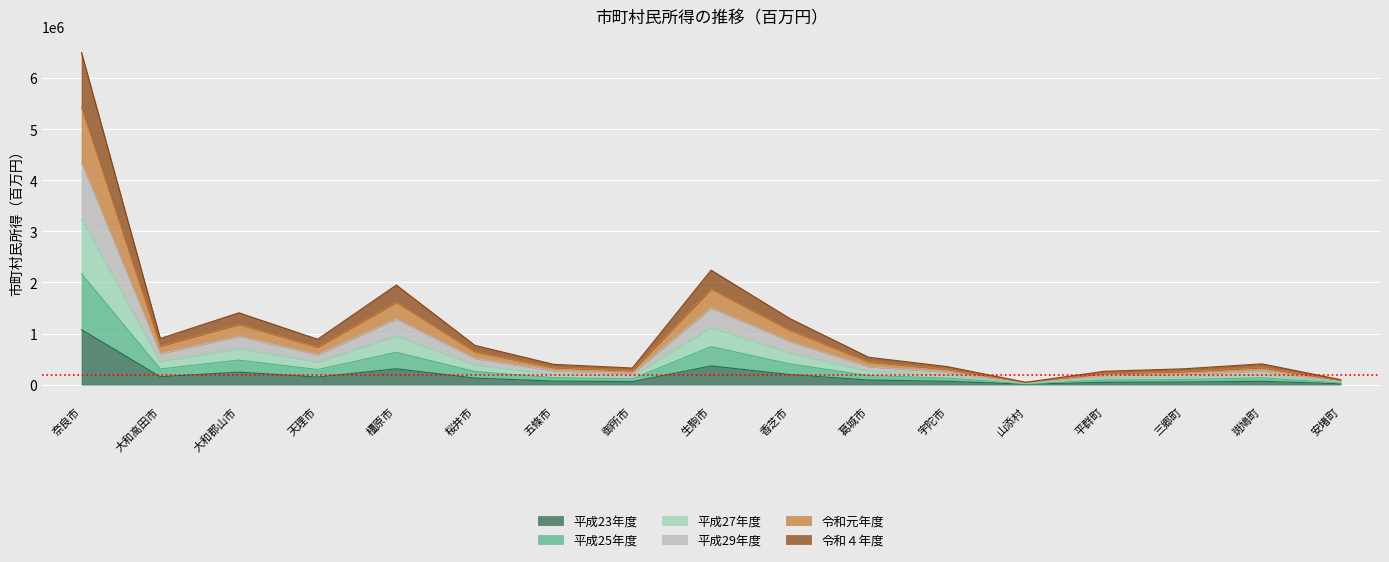

Does the chart display data point markers on the line(s)?

No